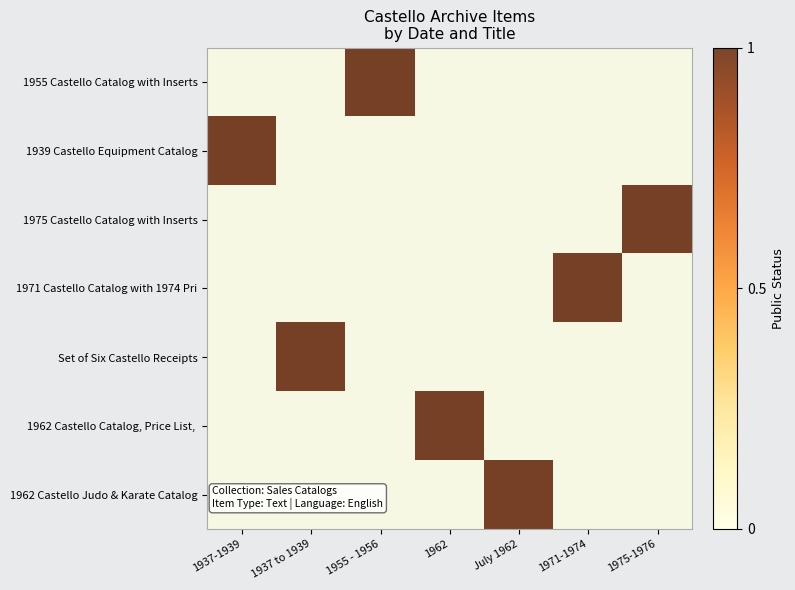

Which has a higher value, 1955 - 1956 or 1971-1974?

1955 - 1956